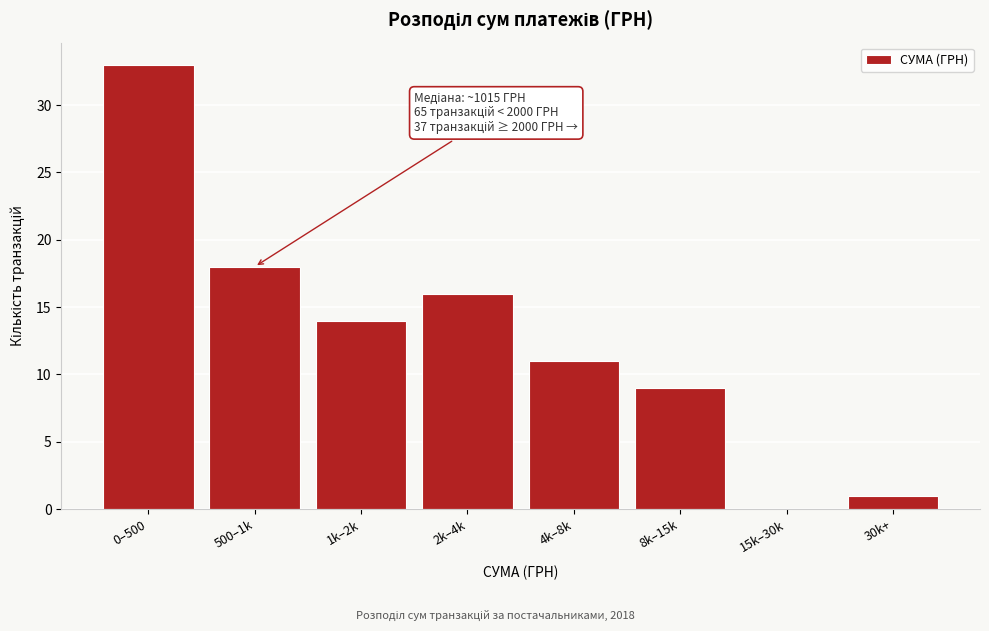

Reading left to right, list all the values displayed in this chart.

0–500=33	500–1k=18	1k–2k=14	2k–4k=16	4k–8k=11	8k–15k=9	15k–30k=0	30k+=1